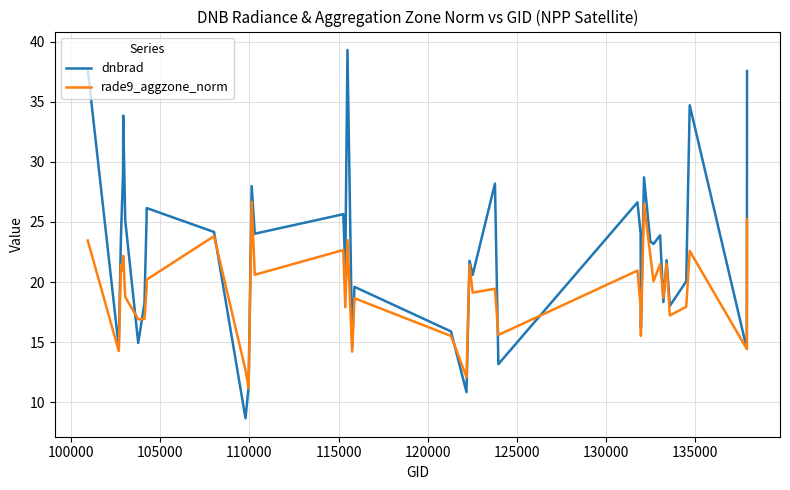

What is the smallest value displayed?

8.7